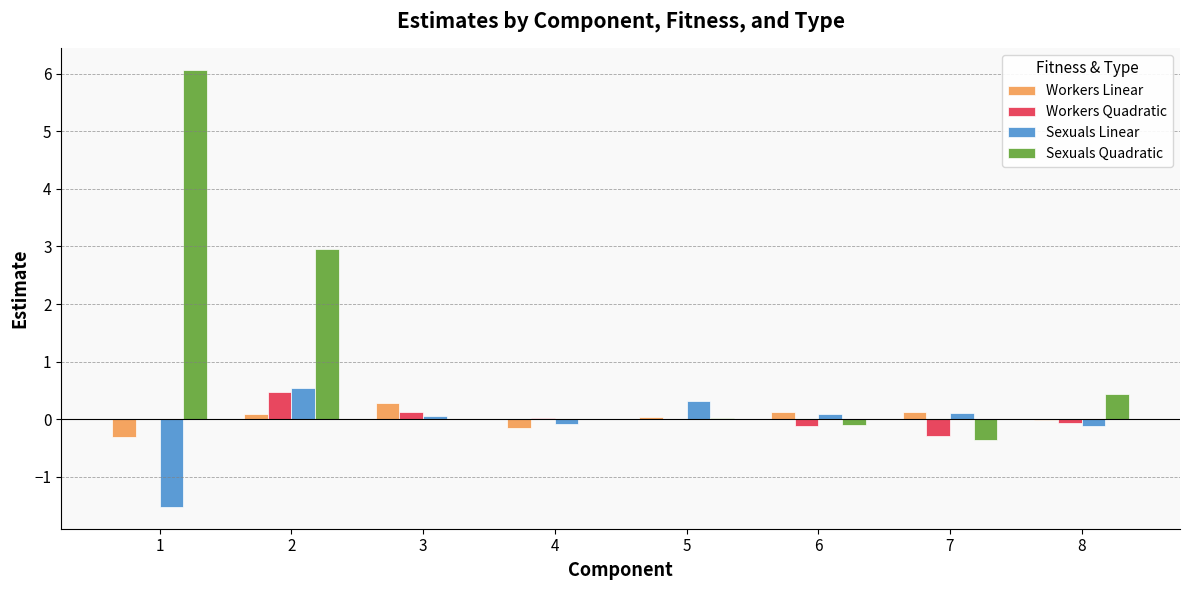

What is the spread (max minus min) of values at 6?

0.2